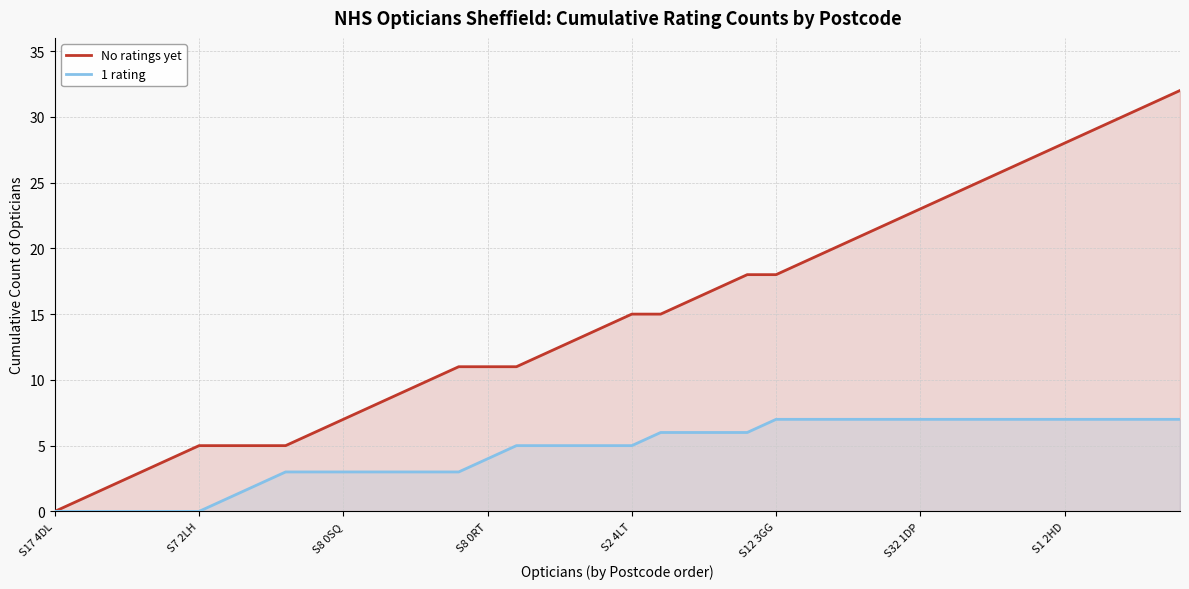

Does the chart have visible grid lines?

Yes